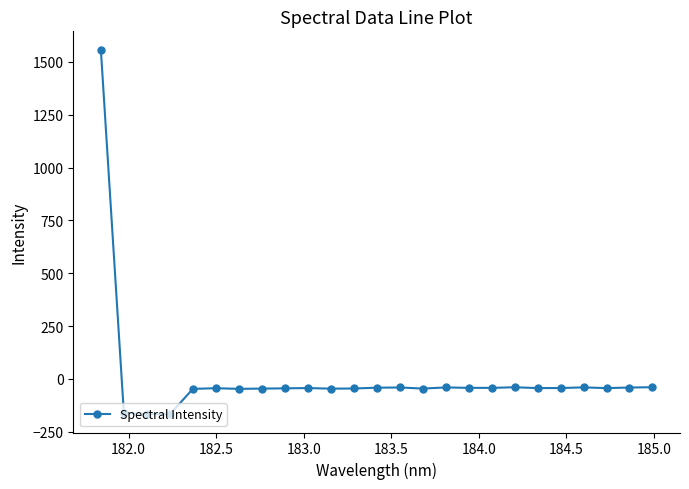

True or false: there are more than 1 points higher than both neighbors.

True